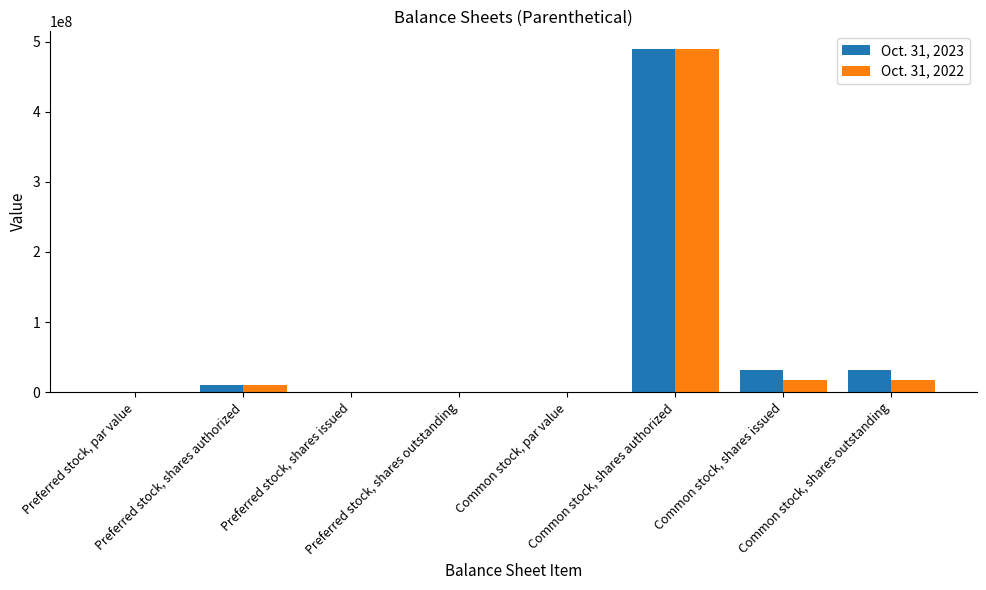

What are all the series names shown in the legend?

Oct. 31, 2023, Oct. 31, 2022